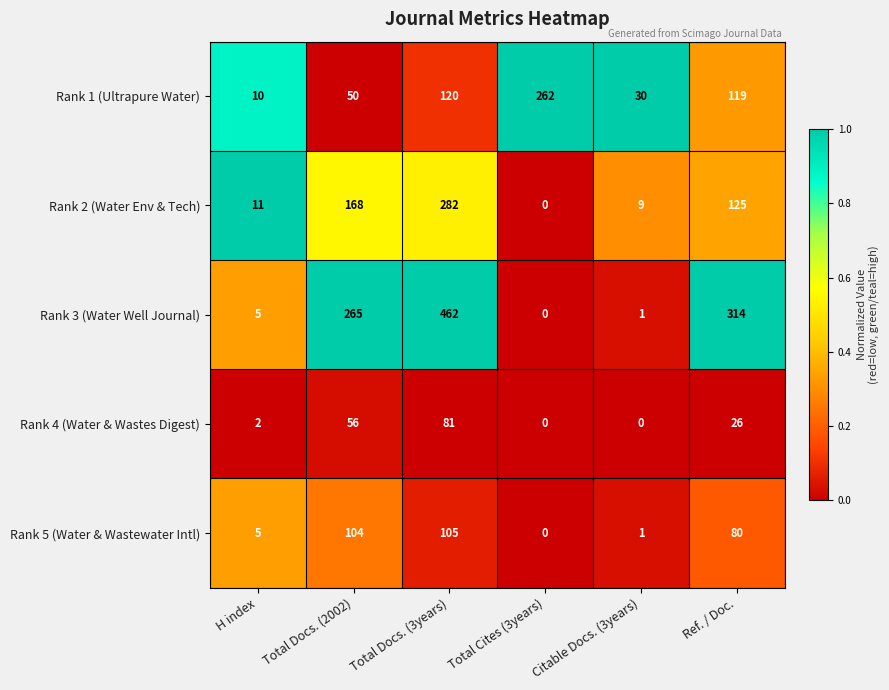

Which series has the largest total across all categories?

Rank 3 (Water Well Journal)